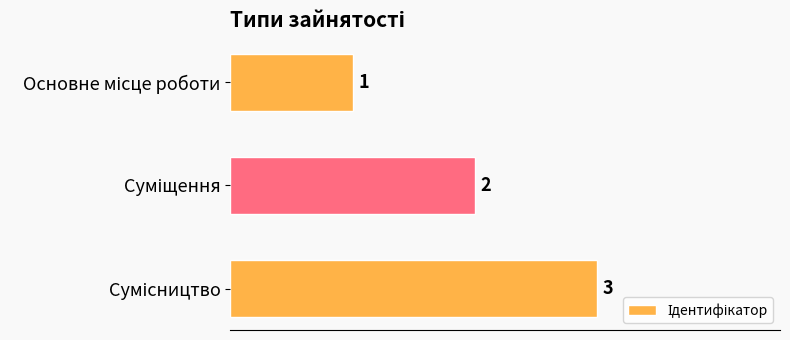

How many values are between 1 and 3?

3